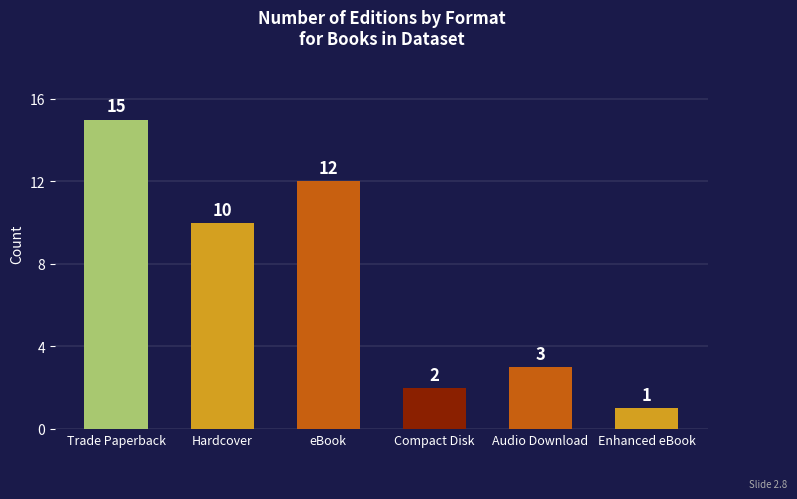

List the labels in order of value, smallest first.

Enhanced eBook, Compact Disk, Audio Download, Hardcover, eBook, Trade Paperback